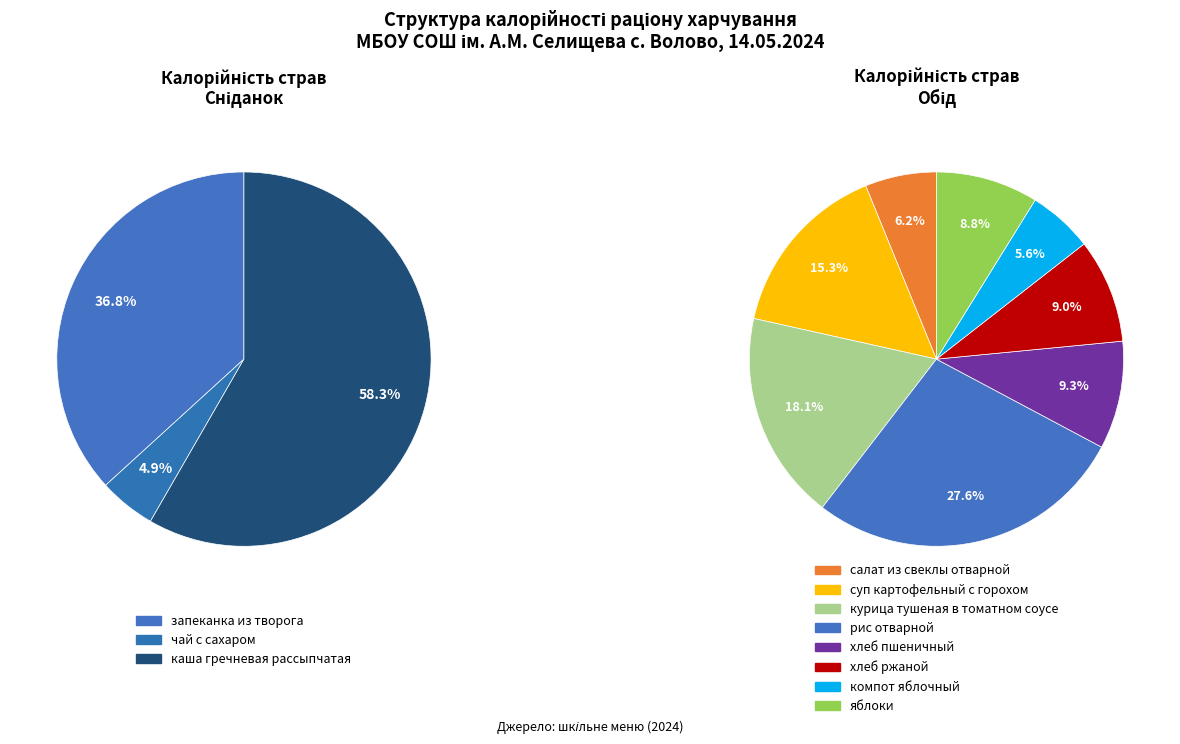

Is the sum of яблоки and суп картофельный с горохом greater than half?

No